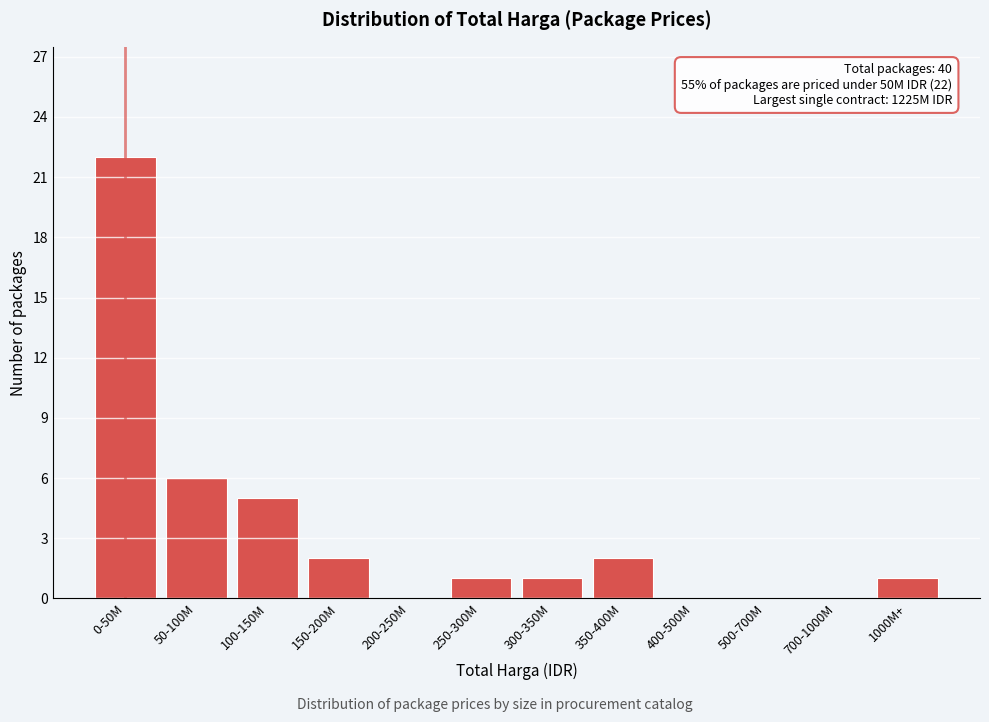

Reading left to right, extract all data points from this chart.

0-50M=22	50-100M=6	100-150M=5	150-200M=2	200-250M=0	250-300M=1	300-350M=1	350-400M=2	400-500M=0	500-700M=0	700-1000M=0	1000M+=1